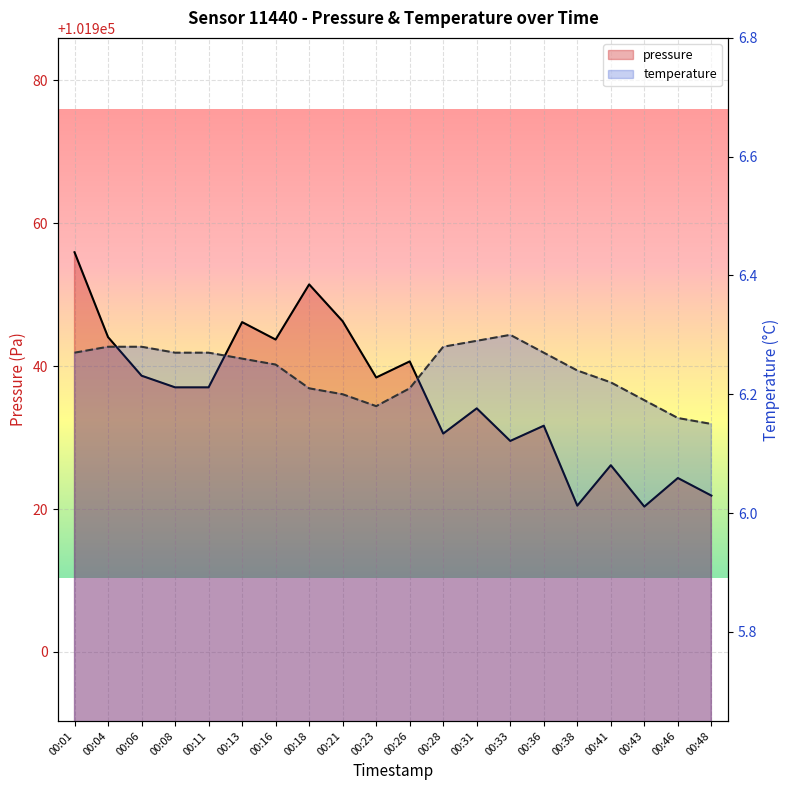

Does the chart display data point markers on the line(s)?

No